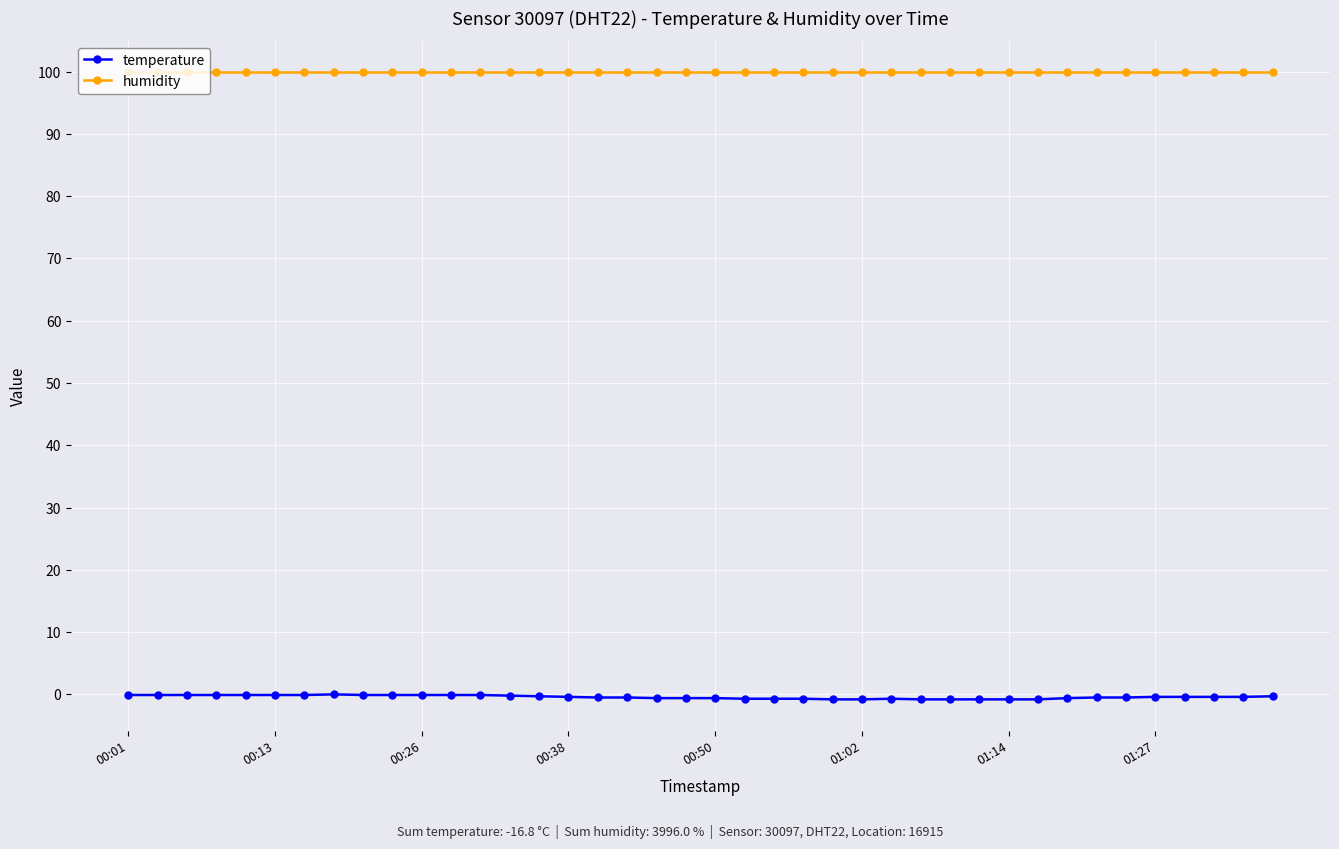

List the series in order of their overall mean, highest first.

humidity, temperature